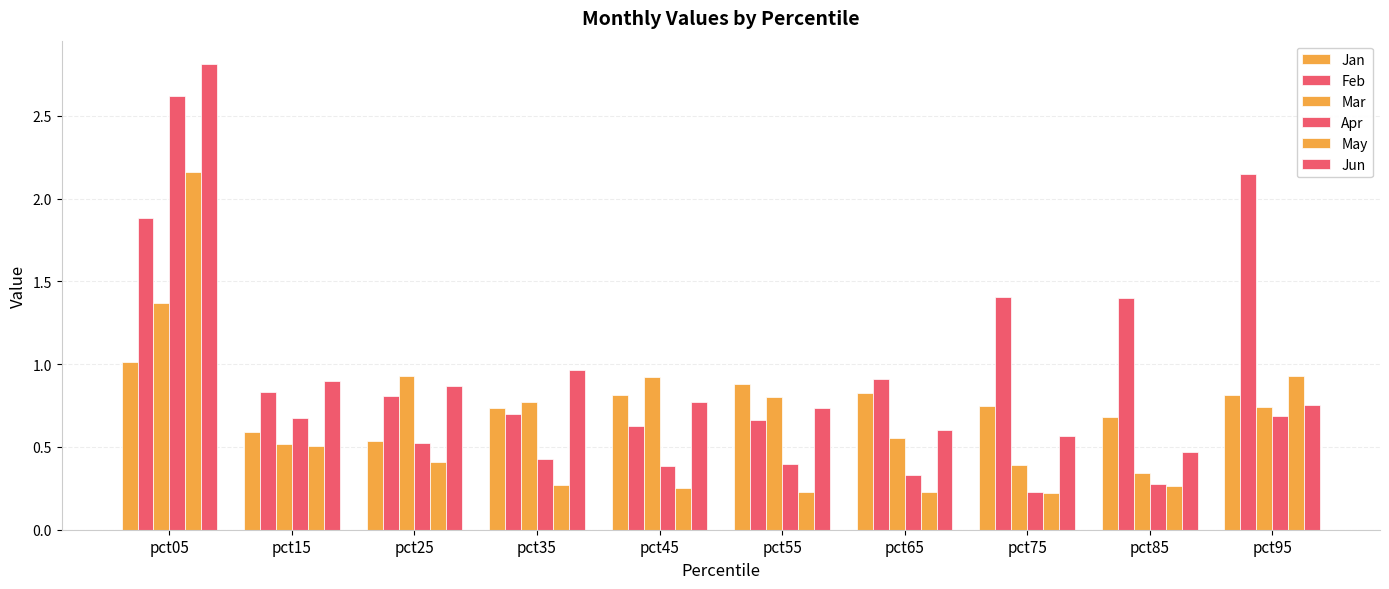

How many bars are there in each group?

6